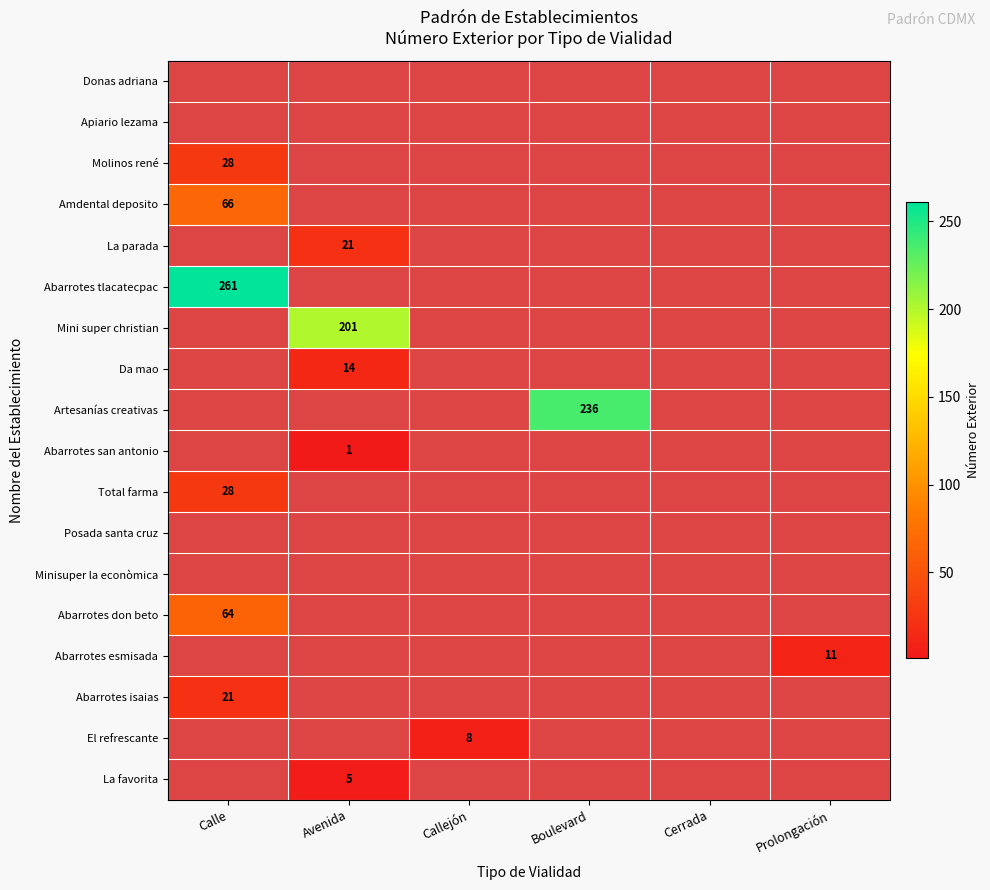

The value of El refrescante at Callejón is 3. True or false?

False